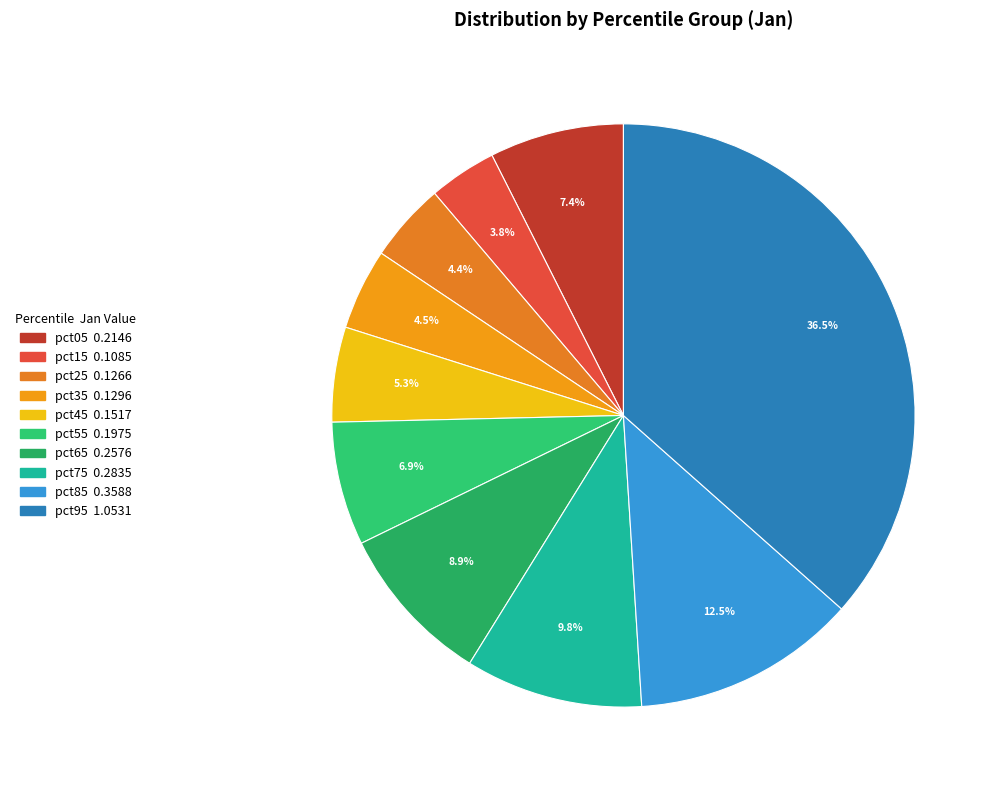

Does pct85 represent more than half of the total?

No